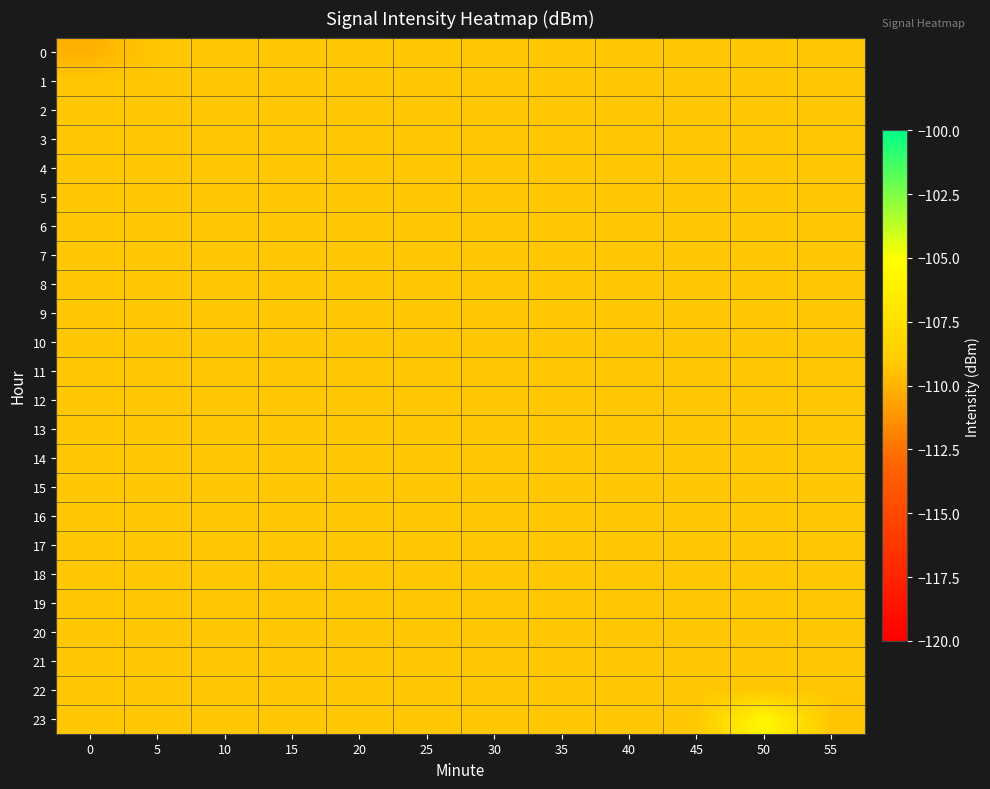

Which has a higher value, 30 or 15?

30